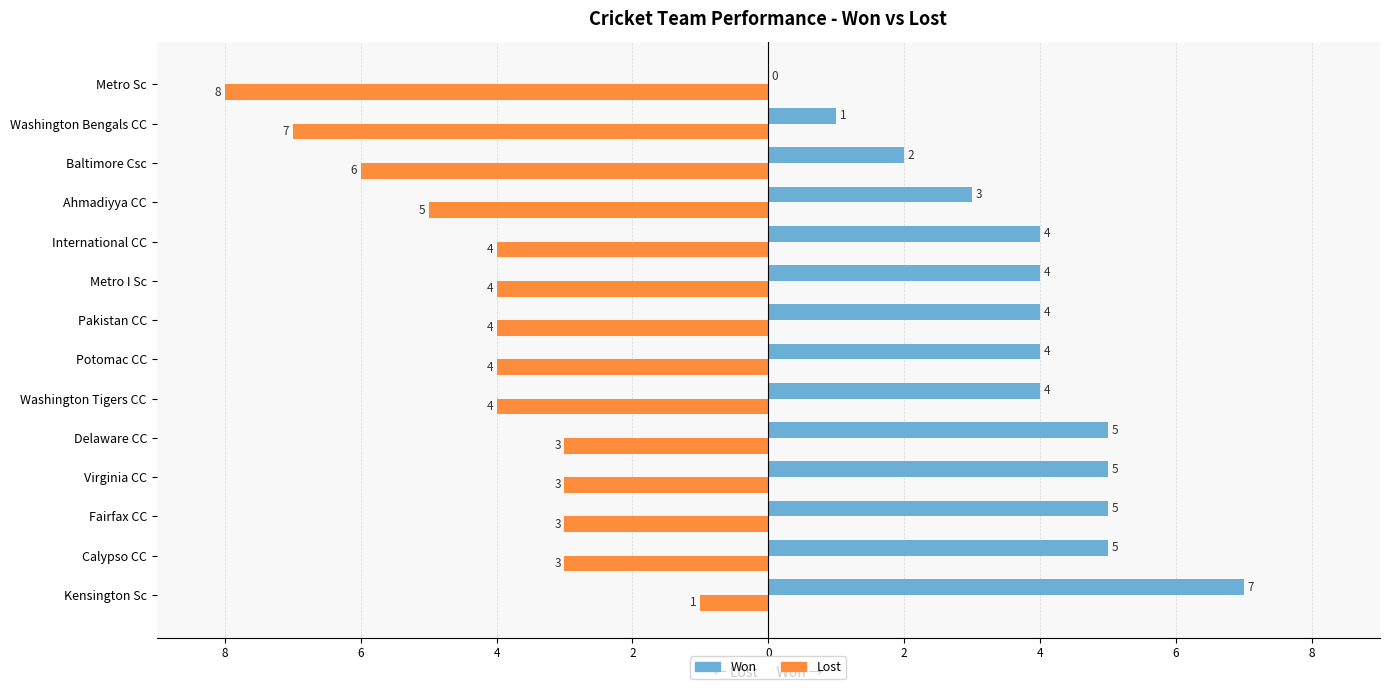

What are all the series names shown in the legend?

Won, Lost